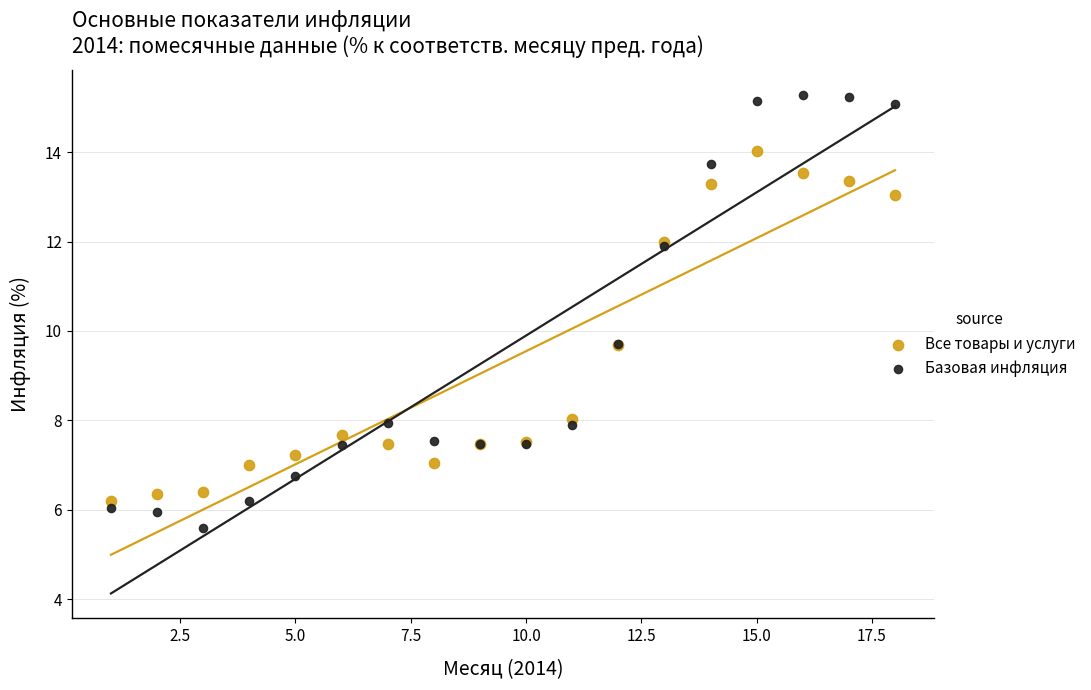

Which series reaches the maximum Y coordinate?

Базовая инфляция